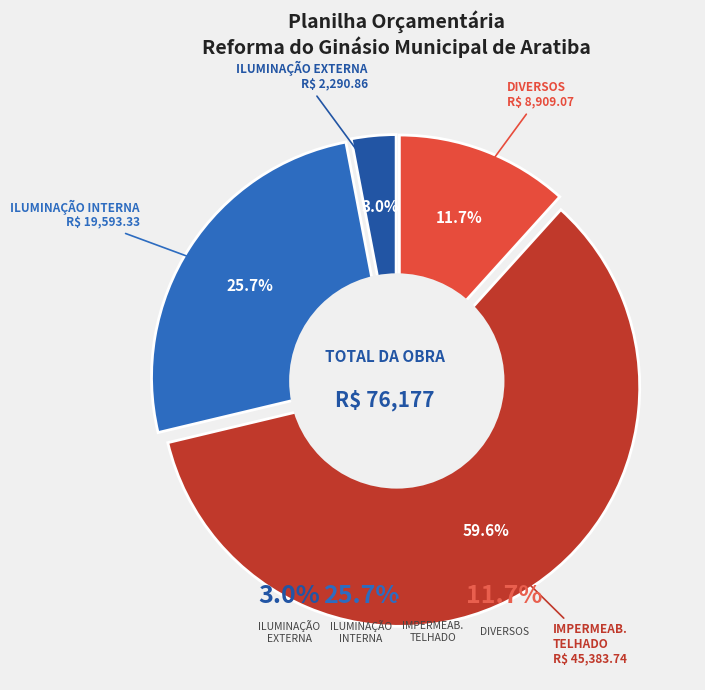

Does ILUMINAÇÃO INTERNA represent more than half of the total?

No